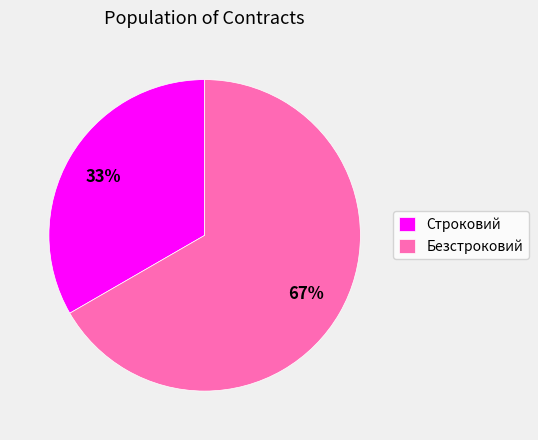

Is the sum of Безстроковий and Строковий greater than half?

Yes